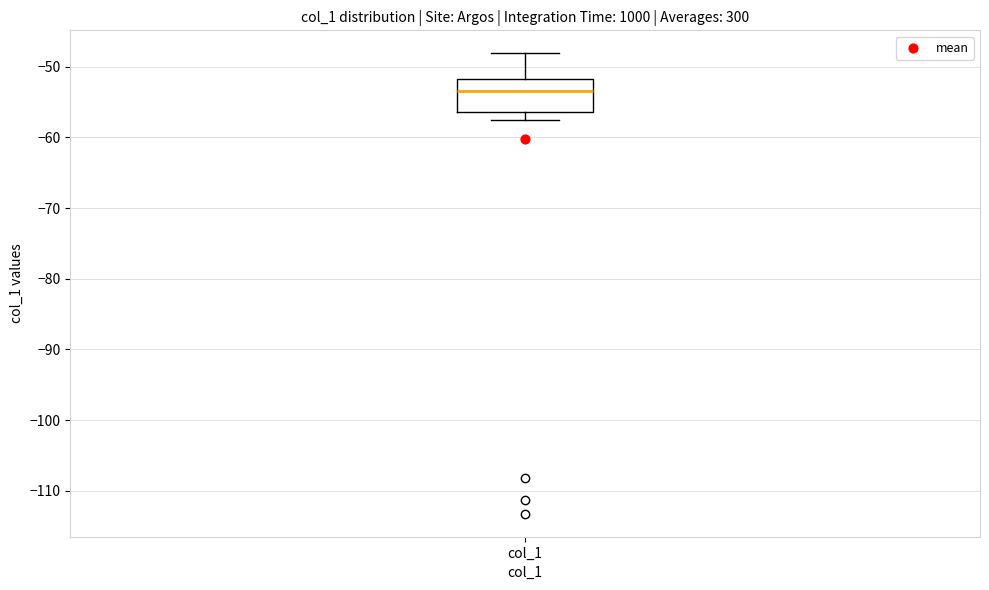

Where is the upper edge of the box for col_1 on the y-axis? The values are not printed on the chart, so give them approximately, as read against the axis.

-52